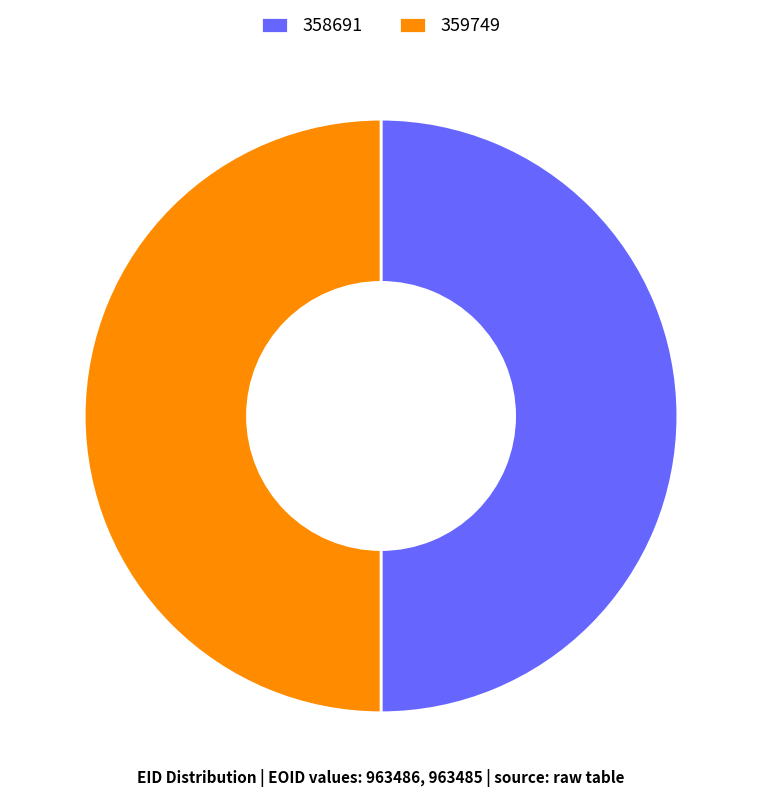

What is the ratio of the value at 358691 to the value at 359749?

1.0